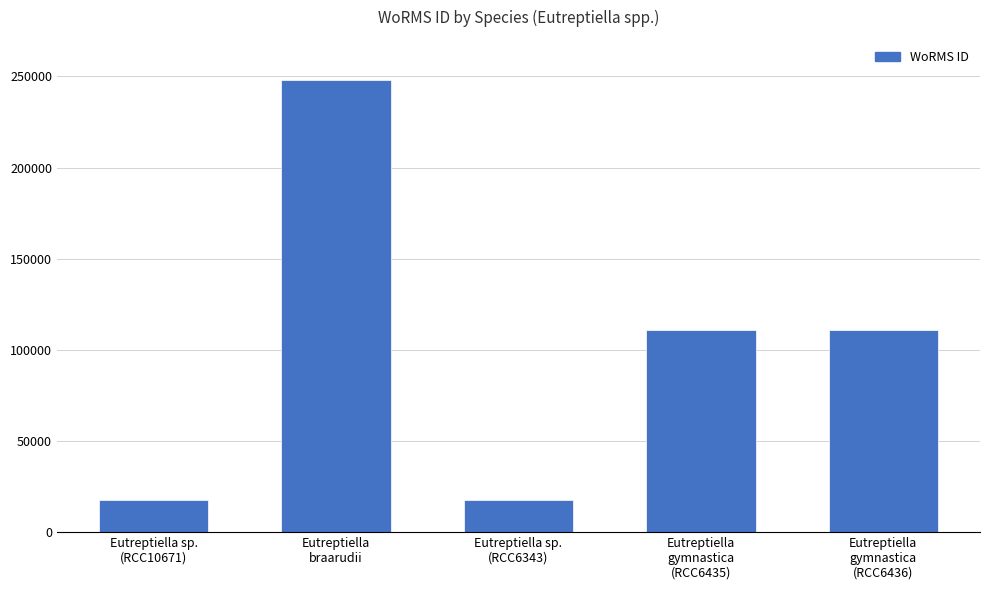

What is the maximum value shown in the chart?

248121